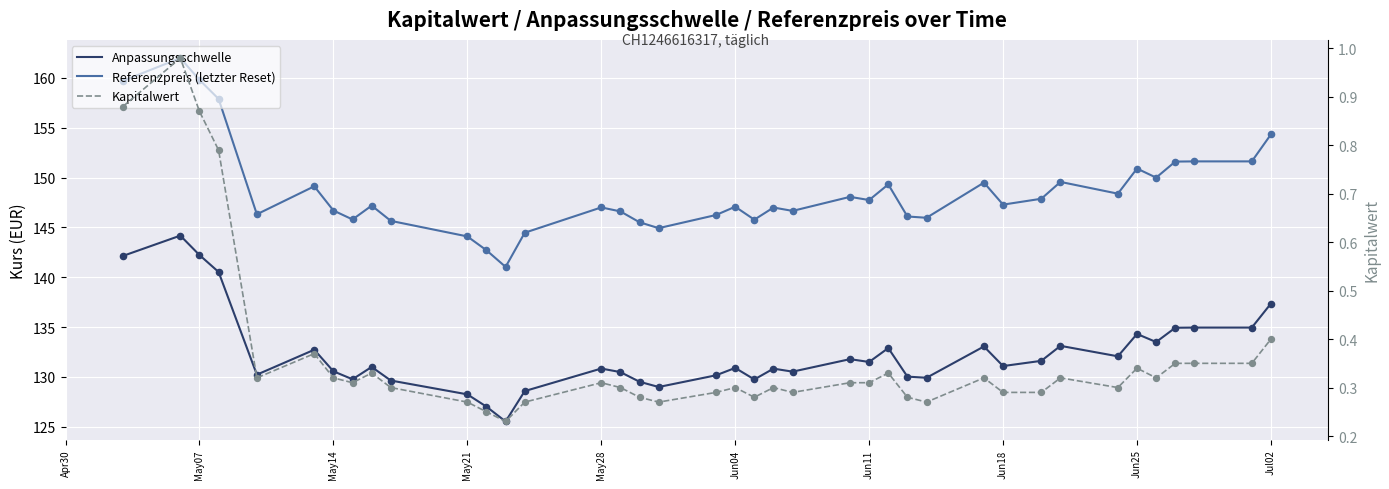

At how many categories does at least one series exceed 0?

39